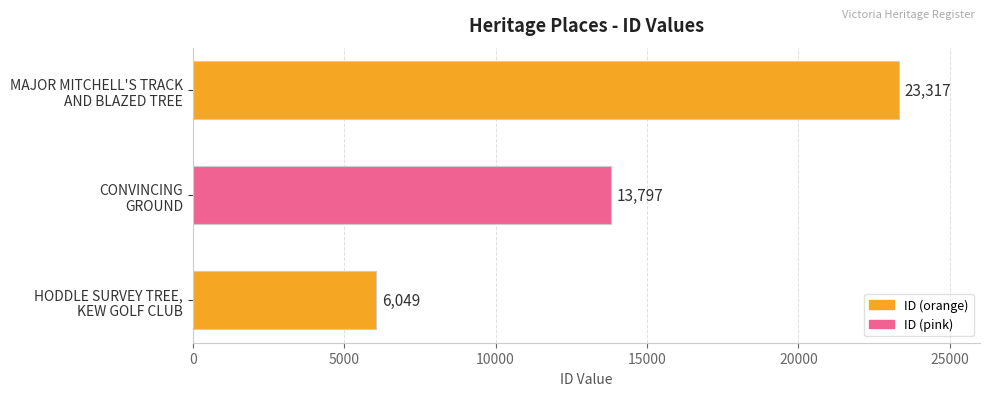

Reading bottom to top, list all the values displayed in this chart.

6049	13797	23317